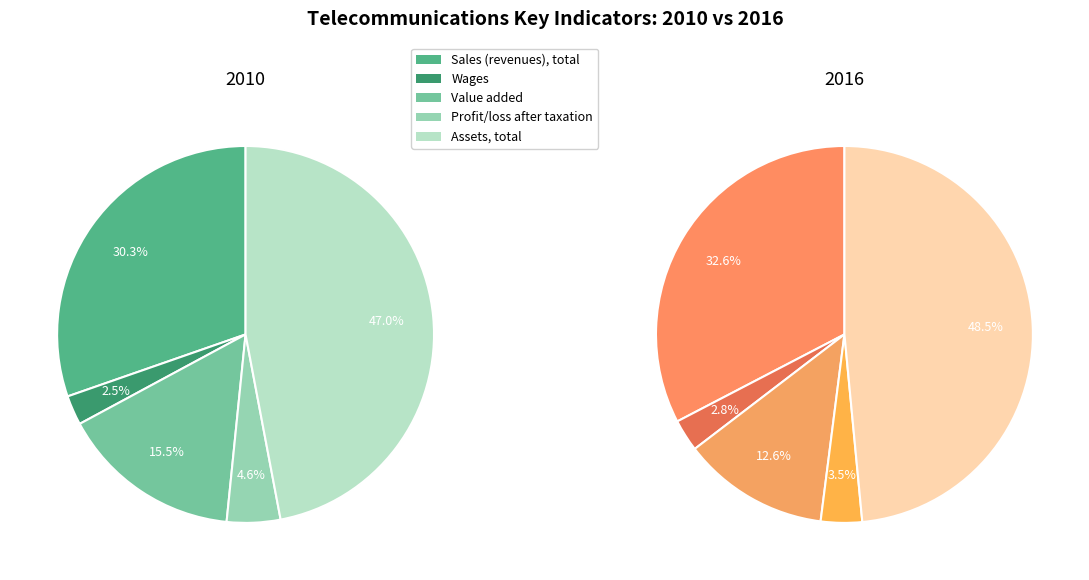

Count the number of slices in the pie.

5